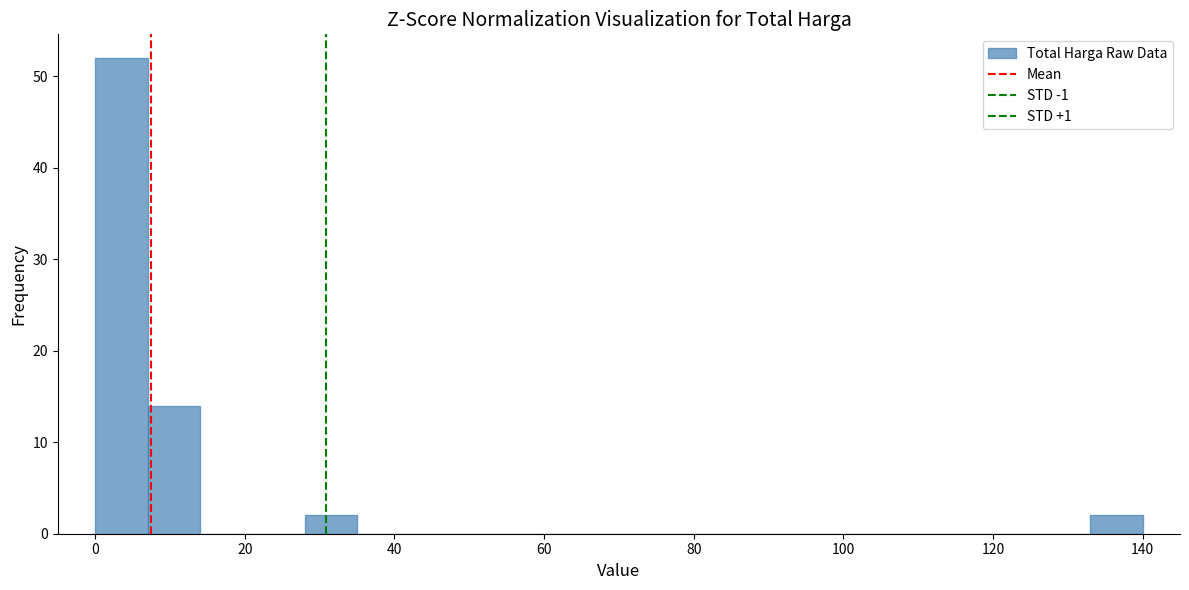

Read against the x-axis, roughly where is the centre of the tallest bar?

4